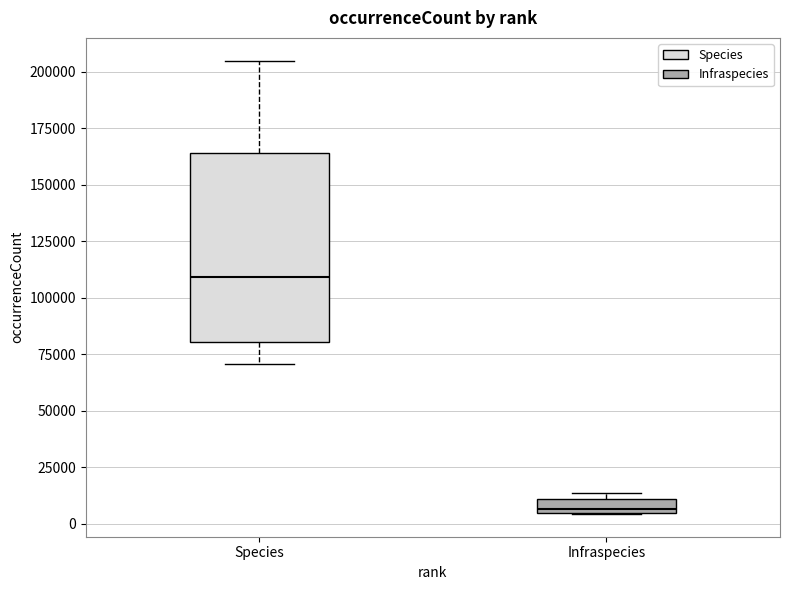

Which box's median line is the lowest?

Infraspecies